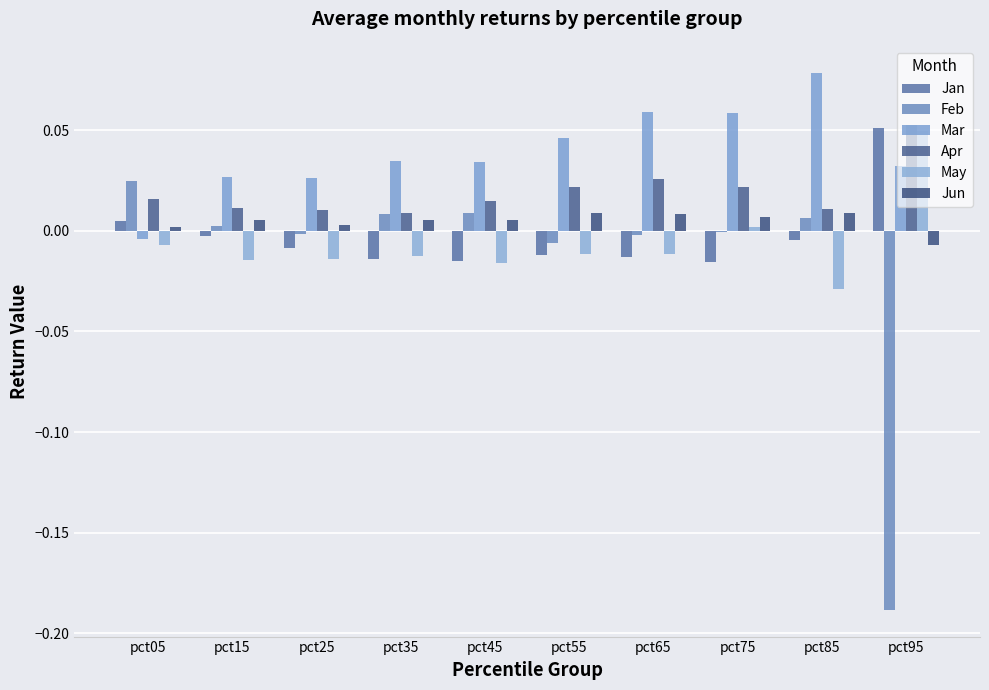

Between pct05 and pct85, which series saw the biggest shift?

Mar